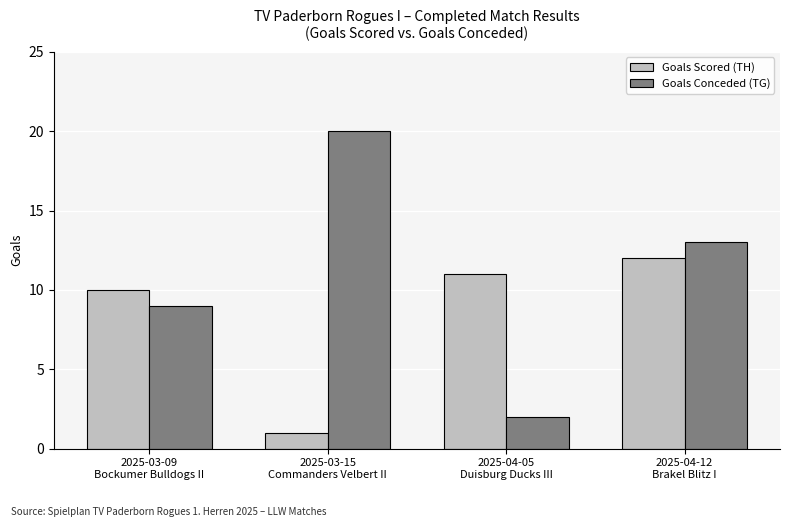

Are the bars horizontal?

No